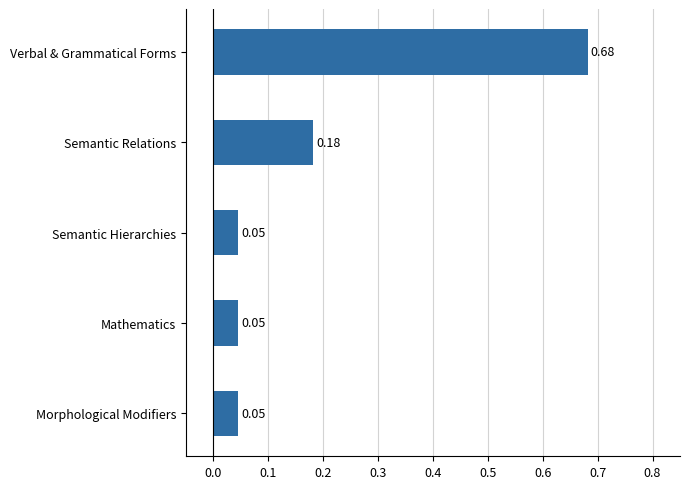

Which category has the highest value across all series?

Verbal & Grammatical Forms